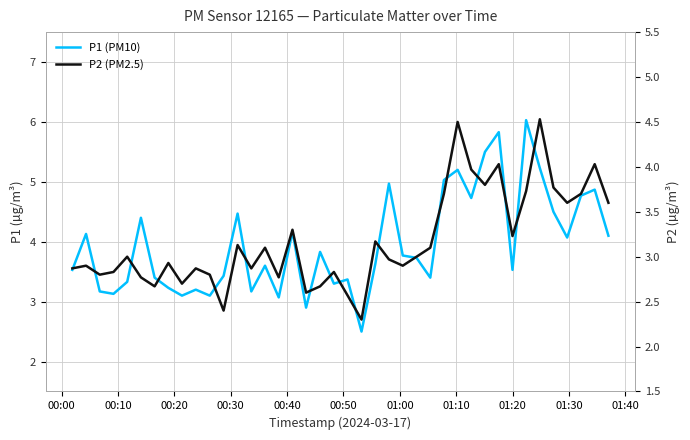

True or false: P2 (PM2.5) has more than 1 points higher than both neighbors.

True